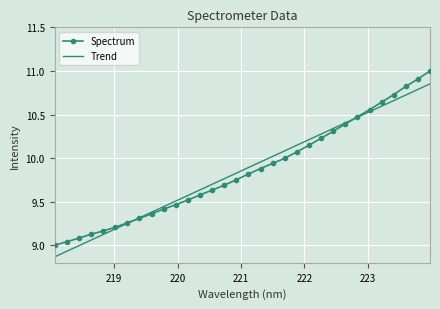

Rank the series by their maximum value, from highest to lowest.

Spectrum, Trend